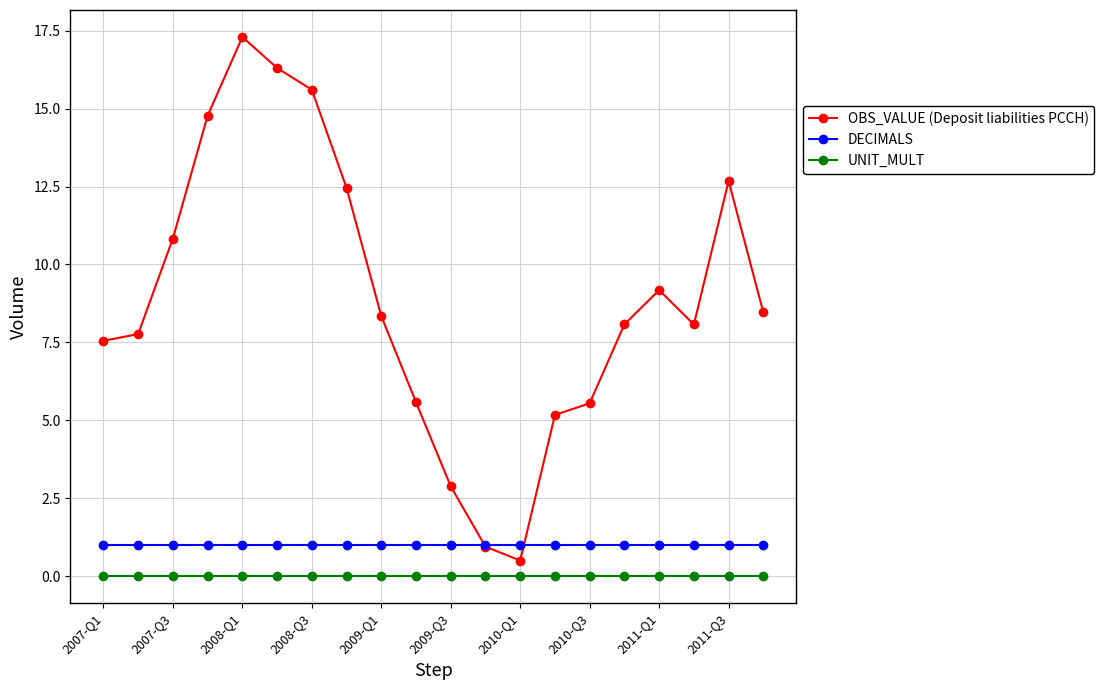

True or false: OBS_VALUE (Deposit liabilities PCCH) has more than 2 interior local peaks.

True